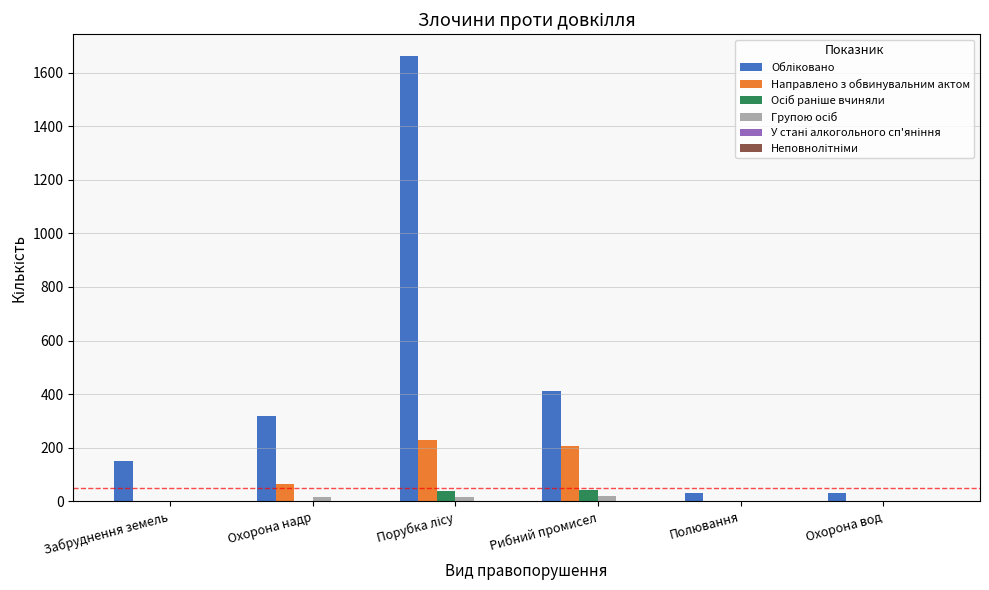

Which series changed the most between Охорона надр and Рибний промисел?

Направлено з обвинувальним актом